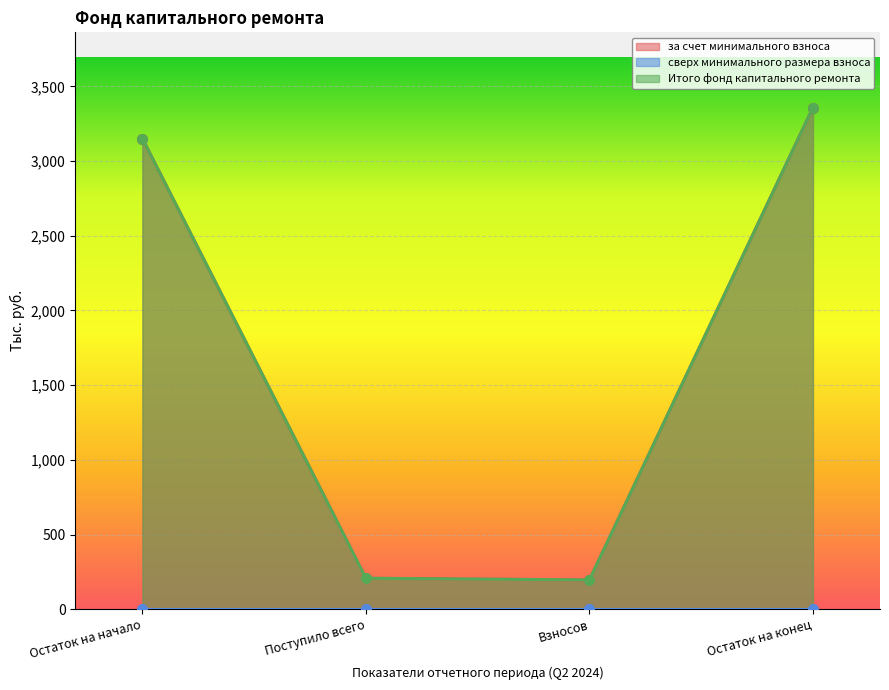

True or false: Итого фонд капитального ремонта has a value of 271.3 at Взносов.

False